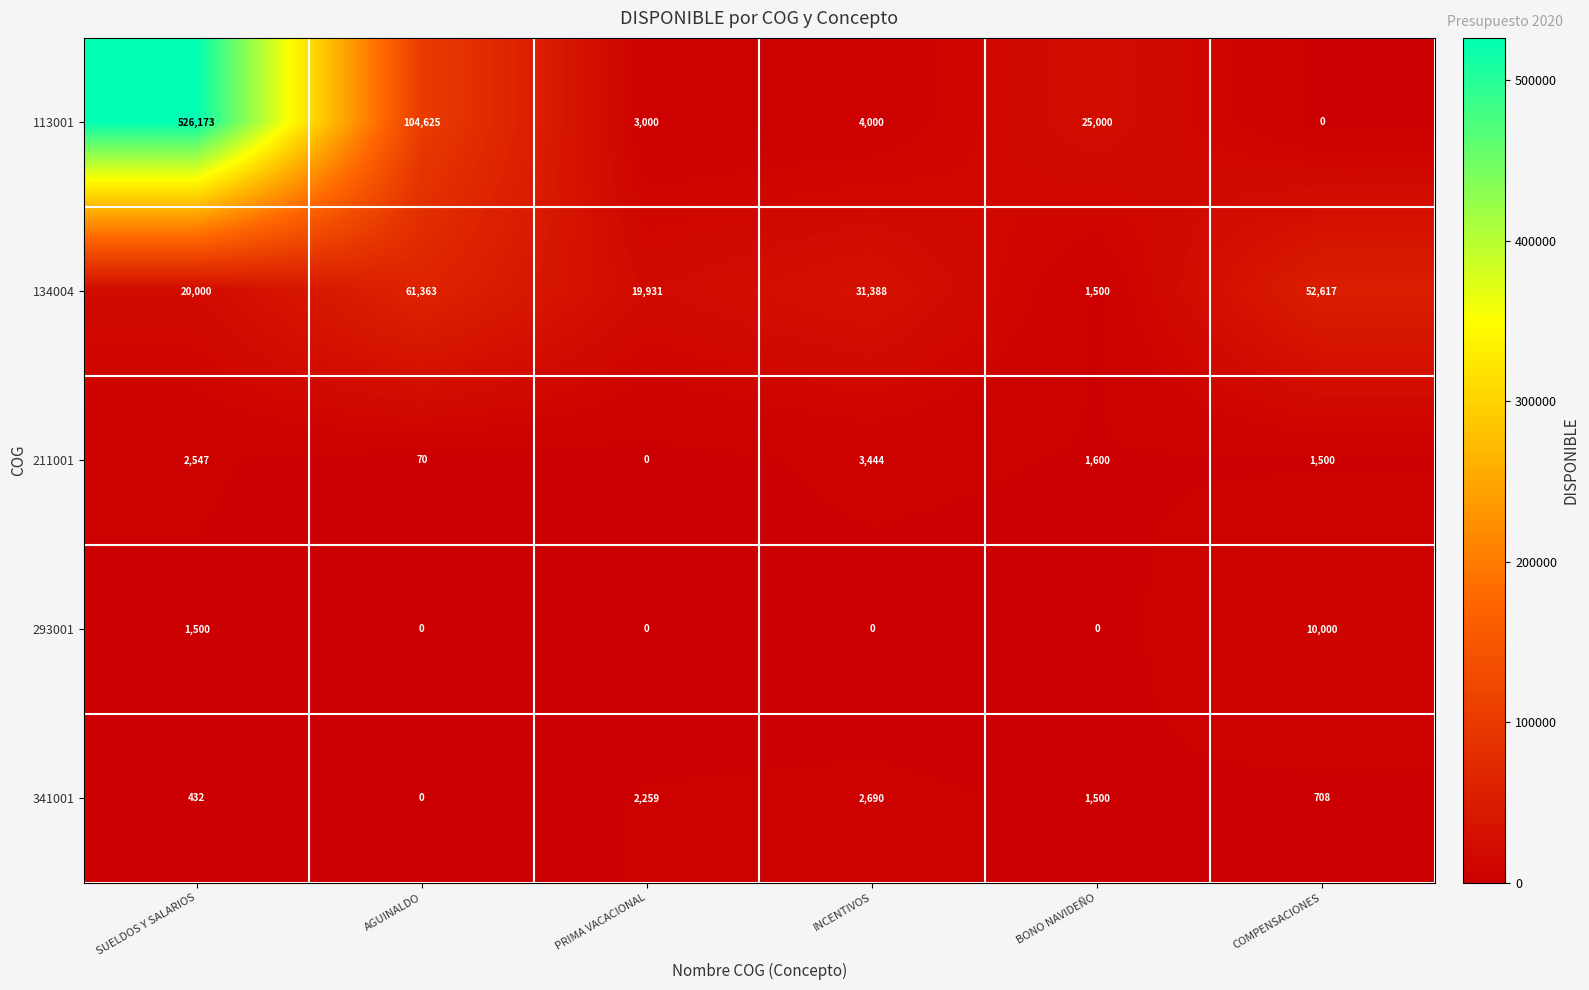

Which series changed the most between INCENTIVOS and BONO NAVIDEÑO?

134004